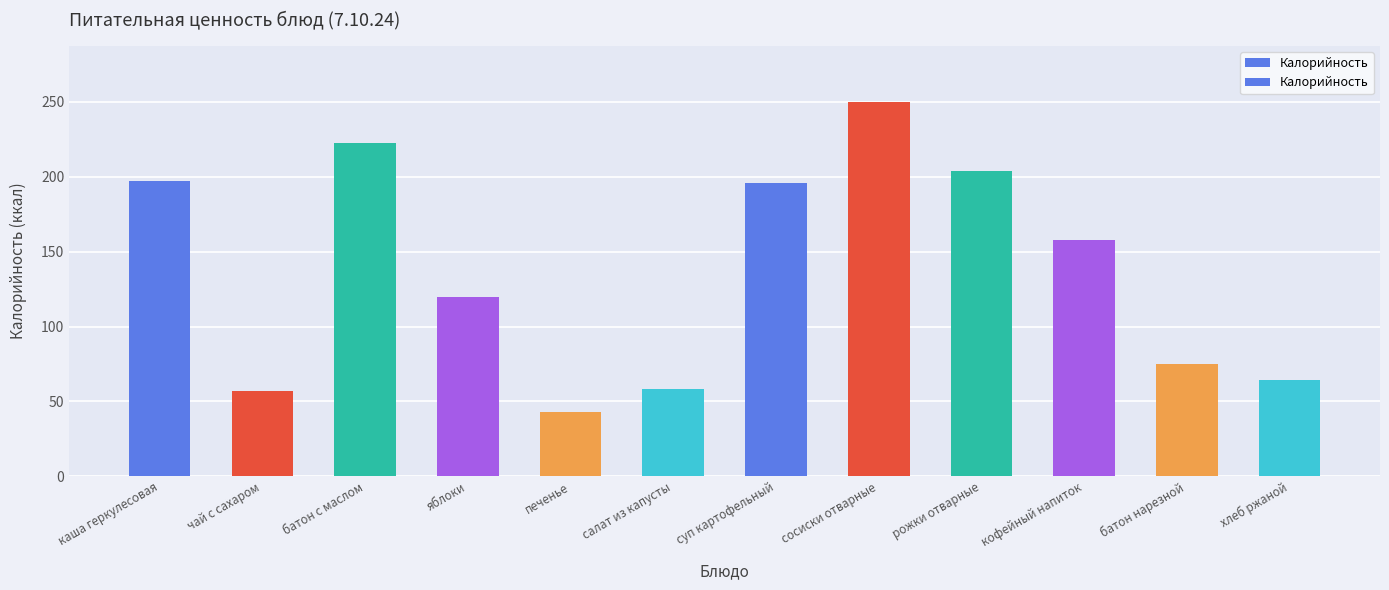

What is the maximum value shown in the chart?

250.0